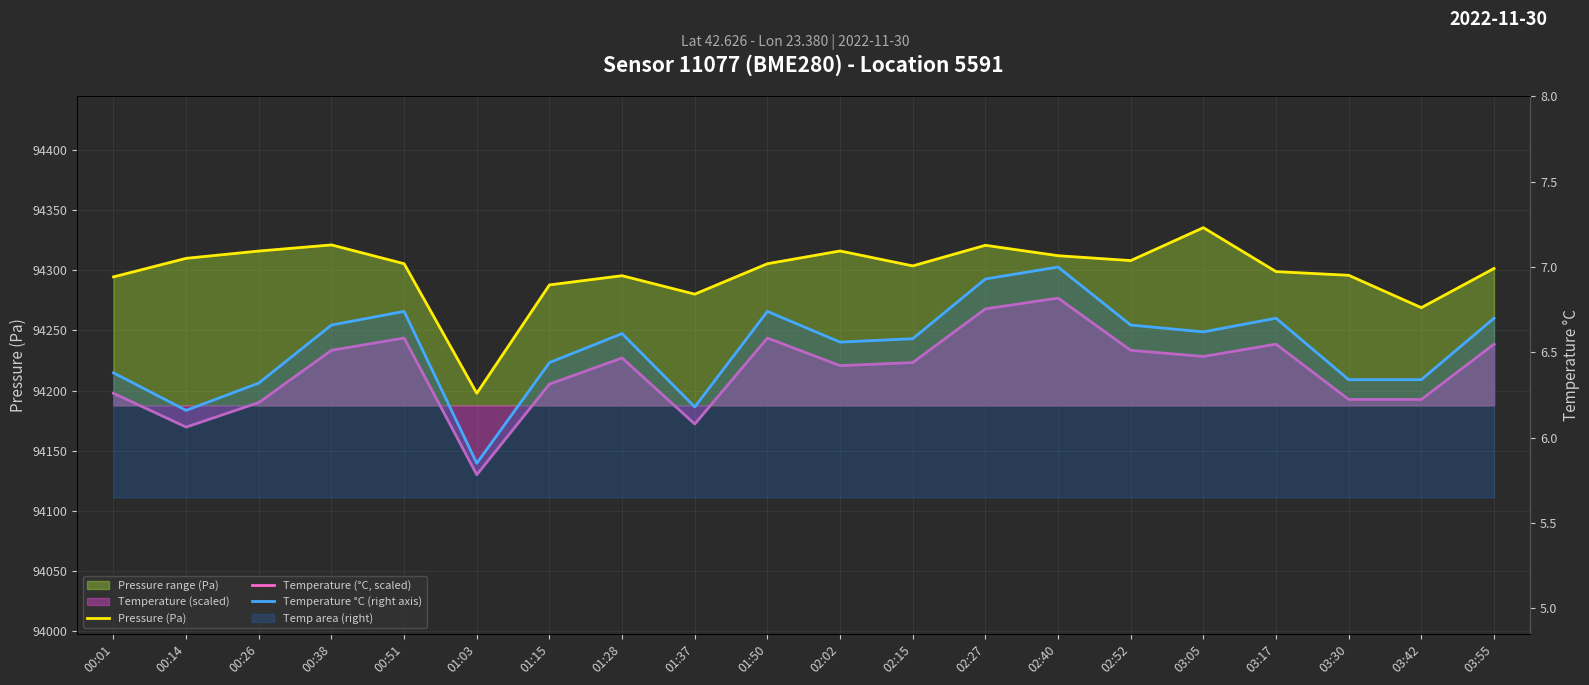

How many lines are shown in the chart?

3